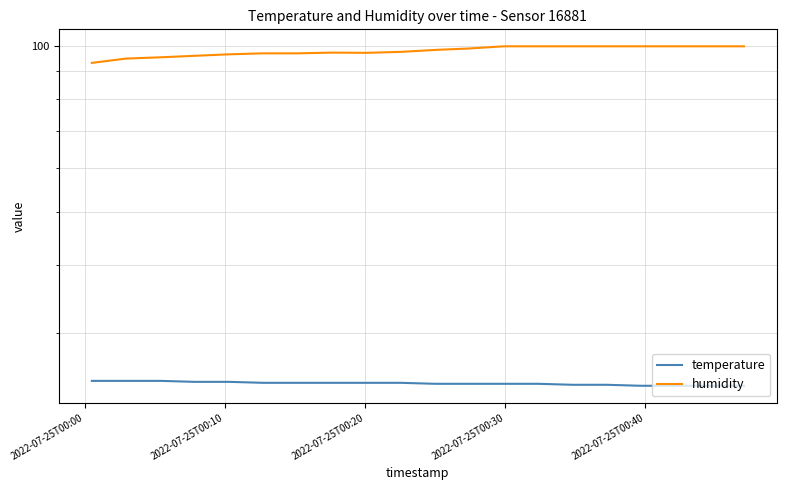

Is the value of humidity at 8 greater than the value of temperature at 16?

Yes